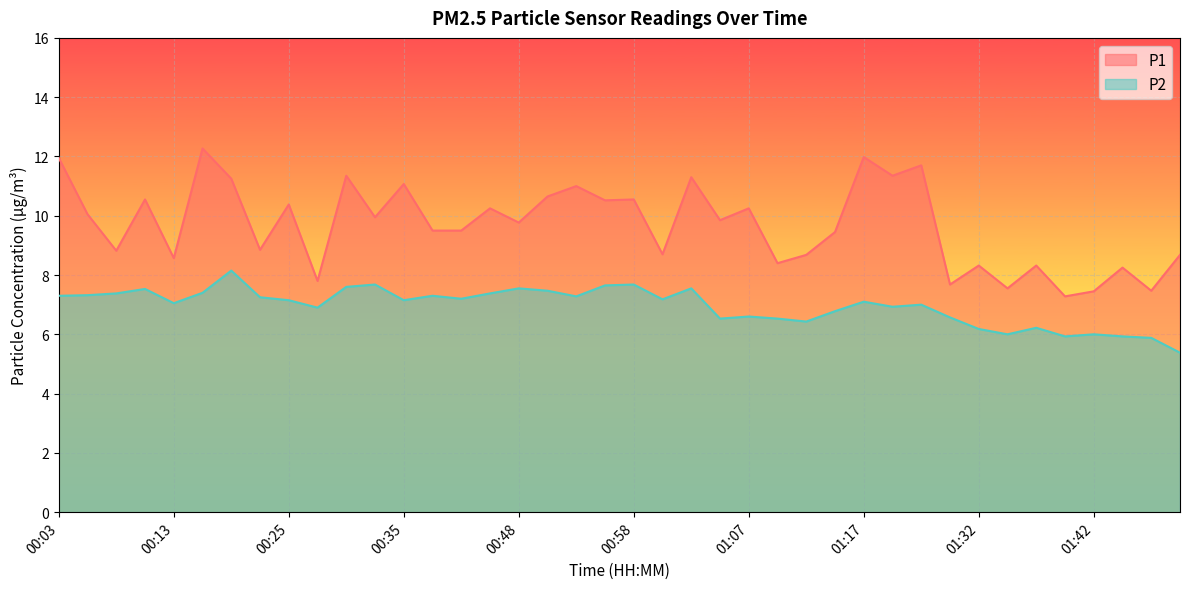

How many lines are shown in the chart?

2